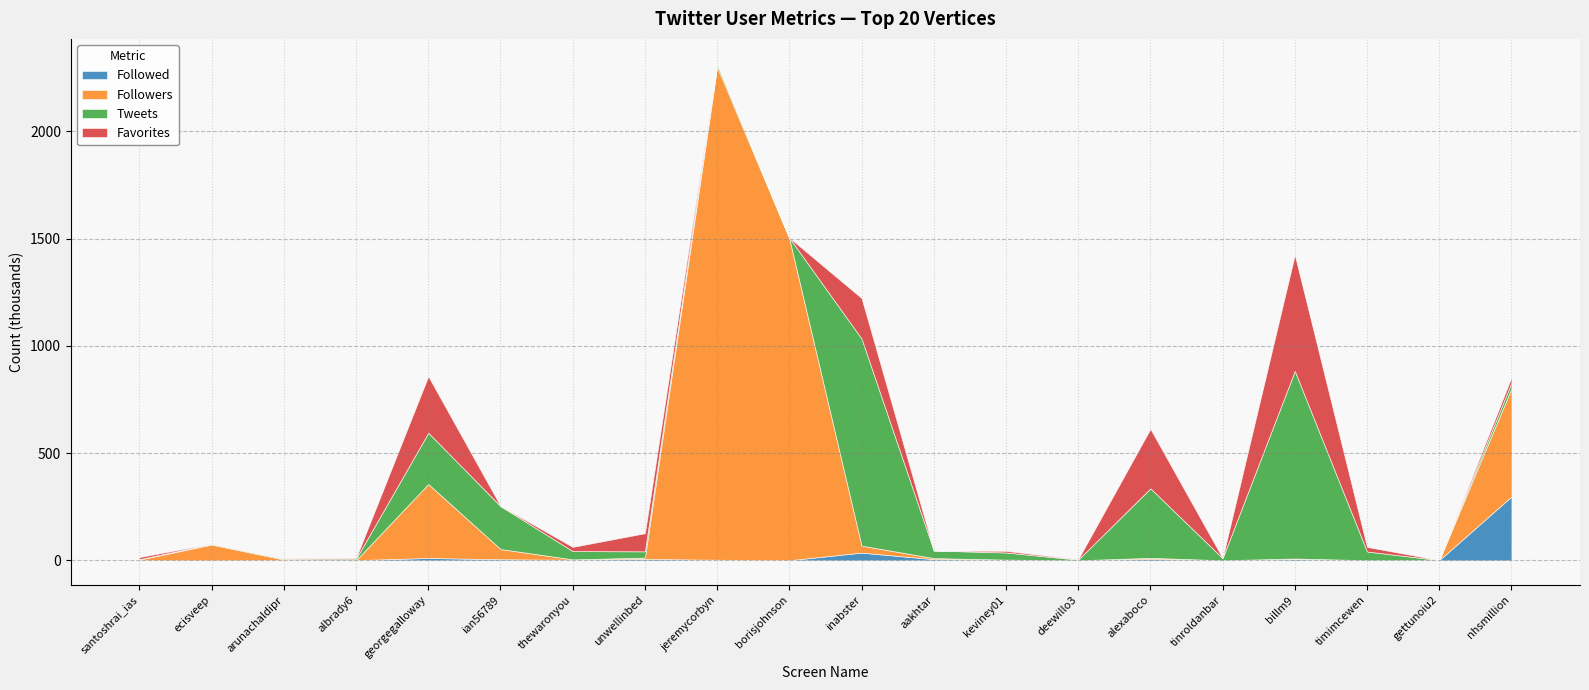

In Tweets, how many points are lower than both neighbors (excluding endpoints)?

4